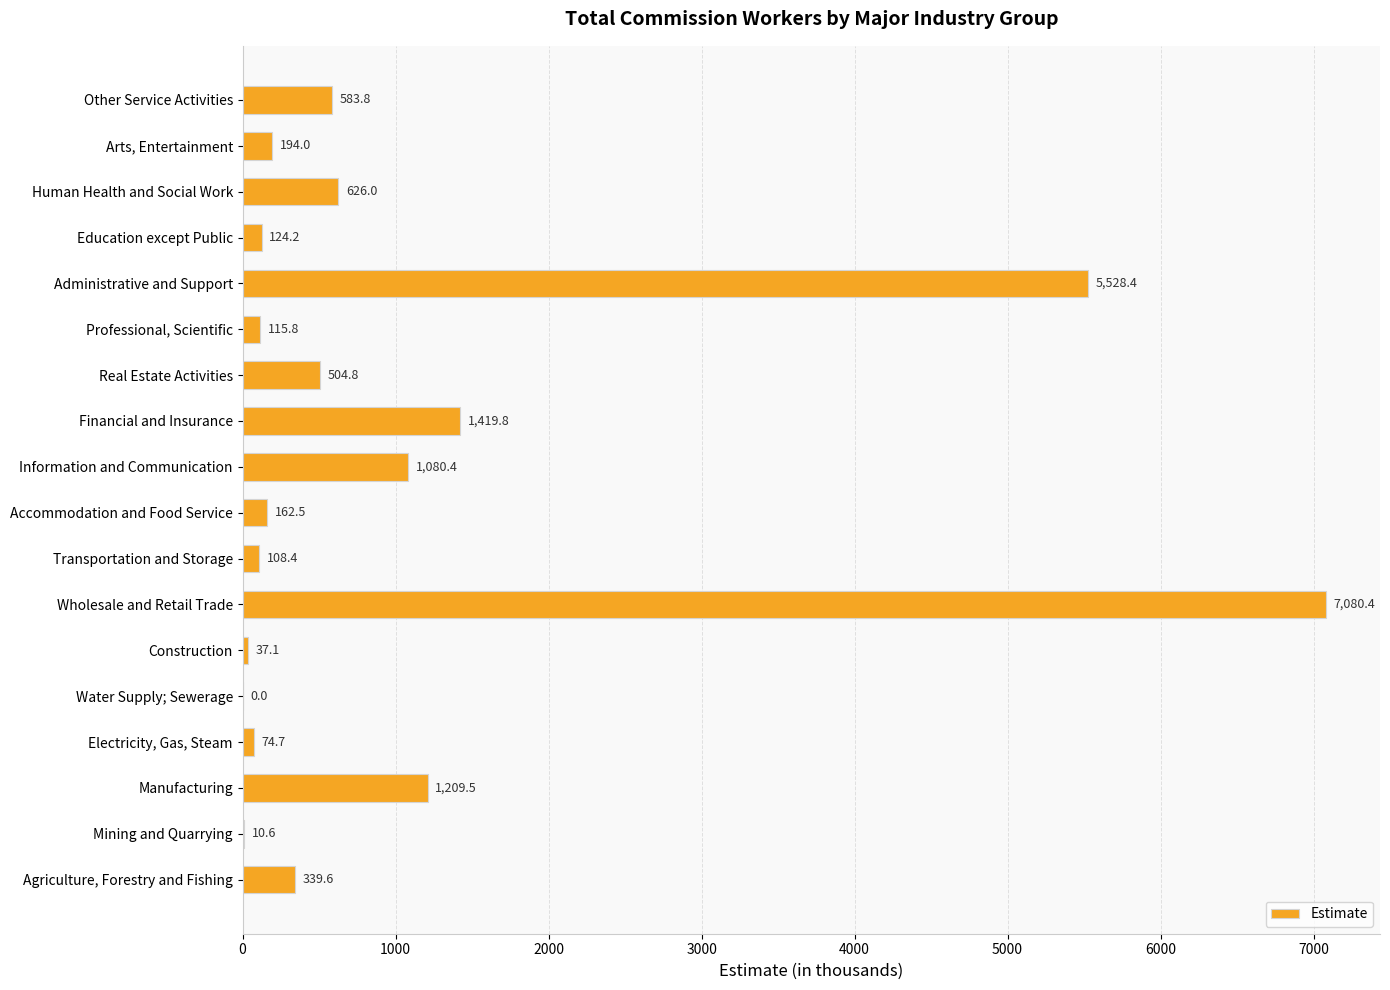

Reading top to bottom, what are all the values shown in this chart?

Other Service Activities=583.8	Arts, Entertainment=194.0	Human Health and Social Work=626.0	Education except Public=124.2	Administrative and Support=5528.4	Professional, Scientific=115.8	Real Estate Activities=504.8	Financial and Insurance=1419.8	Information and Communication=1080.4	Accommodation and Food Service=162.5	Transportation and Storage=108.4	Wholesale and Retail Trade=7080.4	Construction=37.1	Water Supply; Sewerage=0.0	Electricity, Gas, Steam=74.7	Manufacturing=1209.5	Mining and Quarrying=10.6	Agriculture, Forestry and Fishing=339.6